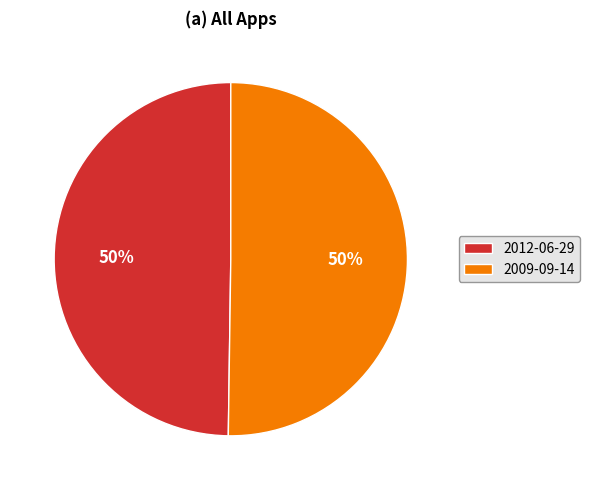

Approximately how many times larger is the value at 2009-09-14 compared to 2012-06-29?

1.0